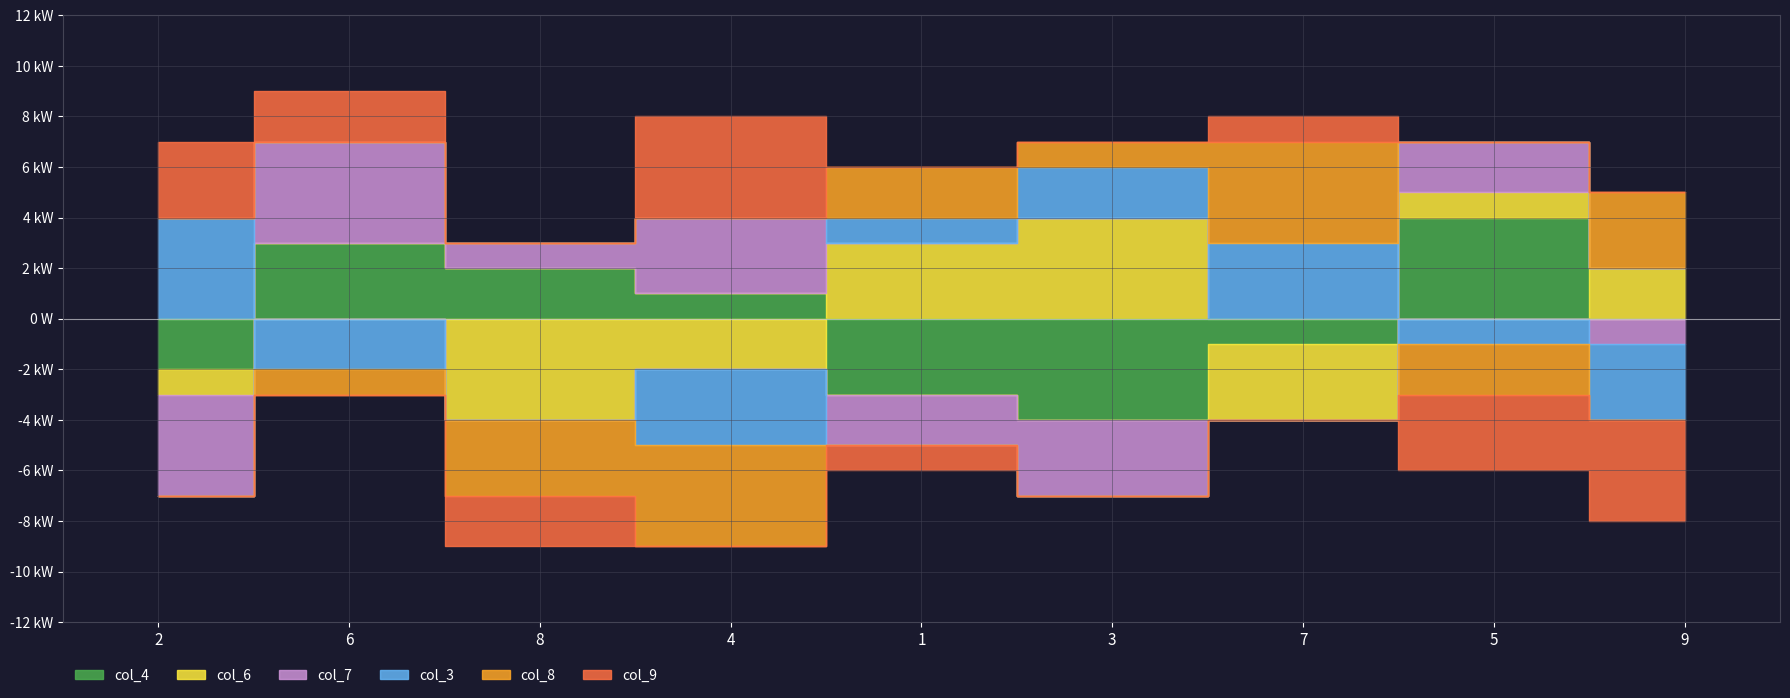

In col_4, how many points are higher than both neighbors (excluding endpoints)?

2